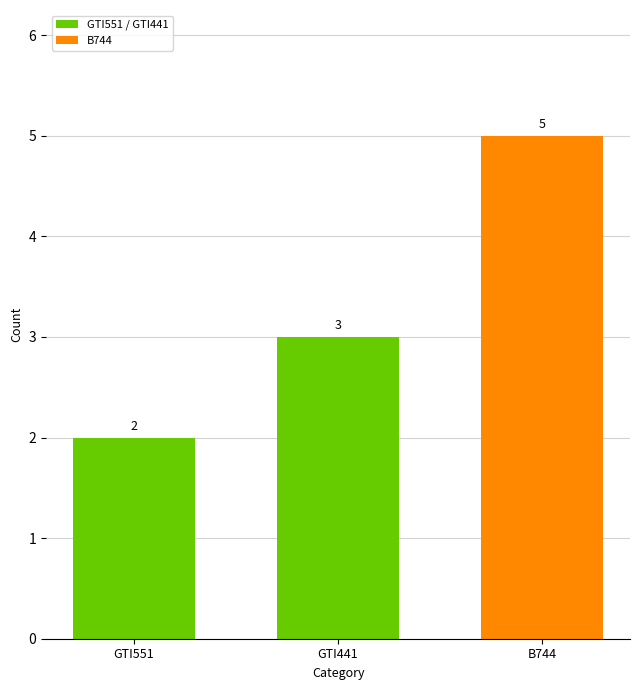

True or false: the data shows 3 at B744.

False